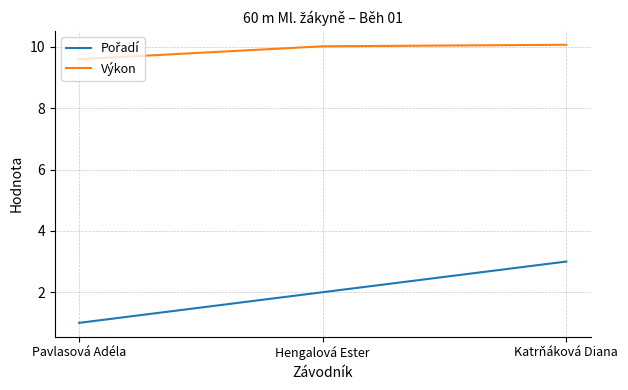

At which category is the sum across all series the highest?

Katrňáková Diana